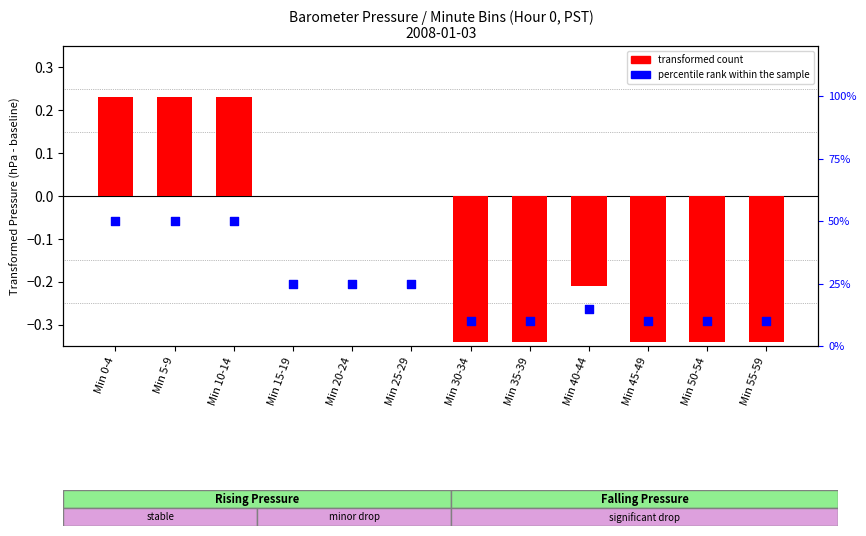

Which series has the widest spread of Y values?

transformed count